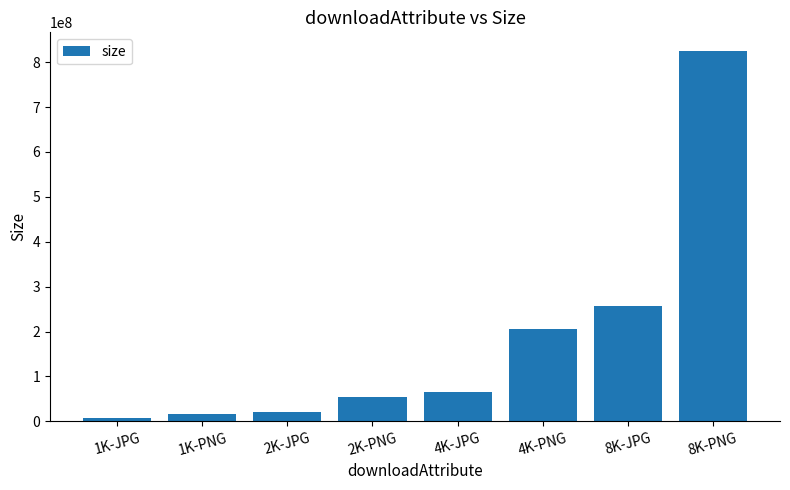

Reading left to right, what are all the values shown in this chart?

6477015	15151556	19916694	54666790	65453034	206378845	257767568	825168919